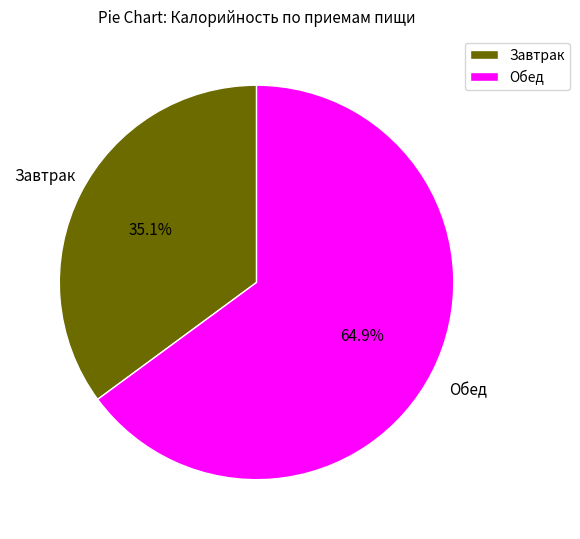

Combined, do Обед and Завтрак account for over 50%?

Yes